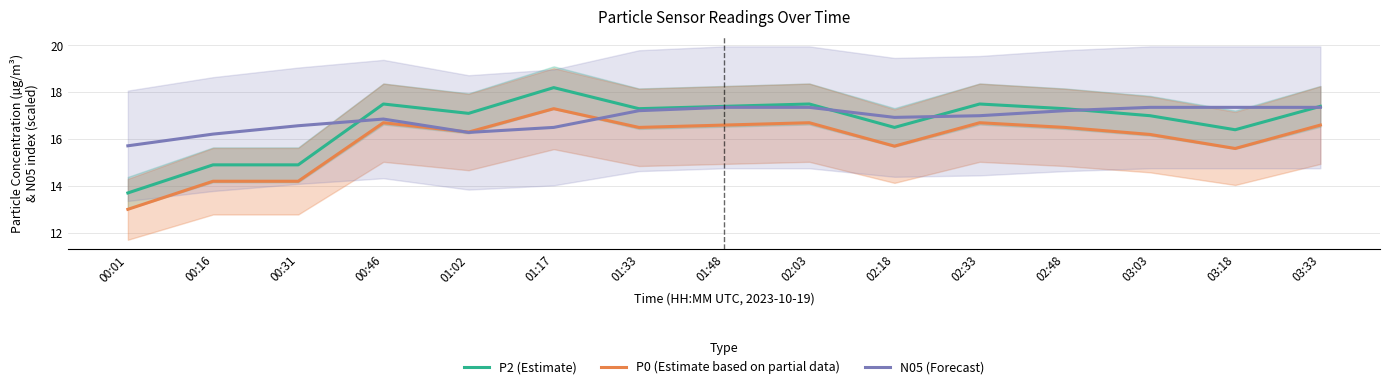

What is the lowest value of the P2 (Estimate) series?

13.7